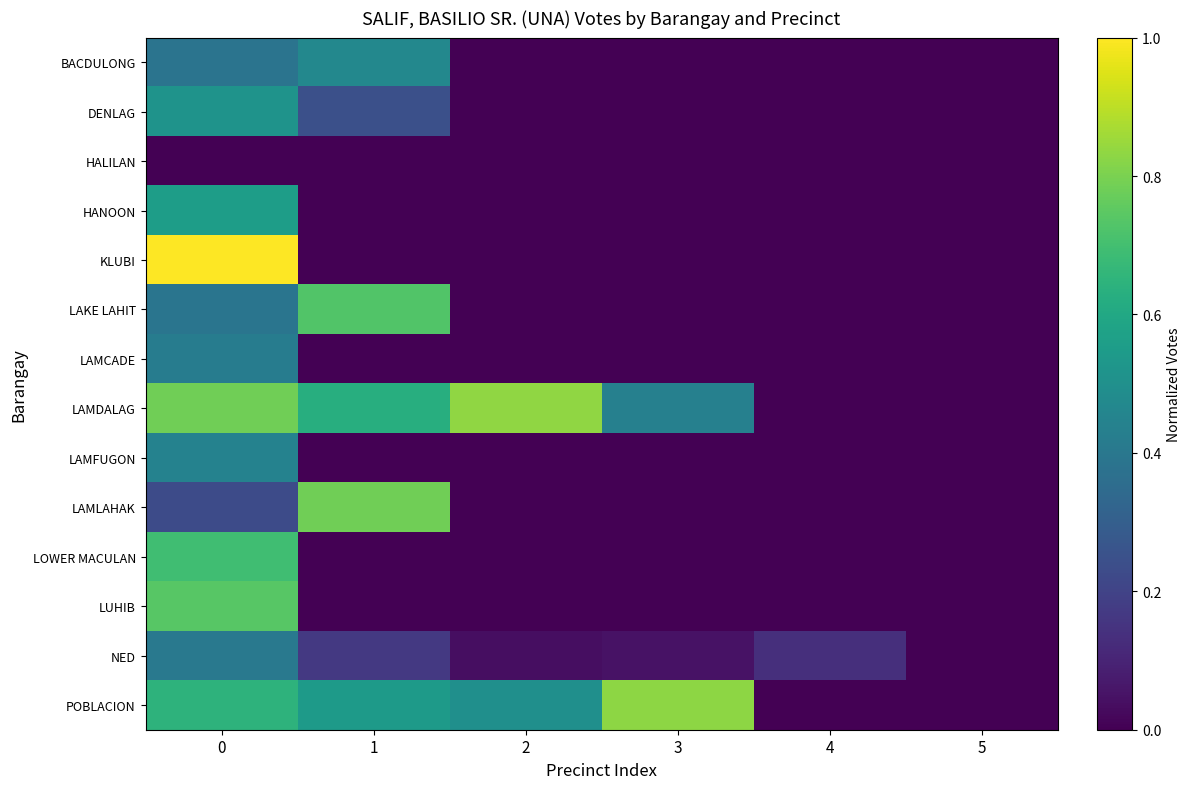

Reading right to left, list all the values displayed in this chart.

BACDULONG: 5=0.0	4=0.0	3=0.0	2=0.0	1=0.5	0=0.4
DENLAG: 5=0.0	4=0.0	3=0.0	2=0.0	1=0.2	0=0.5
HALILAN: 5=0.0	4=0.0	3=0.0	2=0.0	1=0.0	0=0.0
HANOON: 5=0.0	4=0.0	3=0.0	2=0.0	1=0.0	0=0.6
KLUBI: 5=0.0	4=0.0	3=0.0	2=0.0	1=0.0	0=1.0
LAKE LAHIT: 5=0.0	4=0.0	3=0.0	2=0.0	1=0.7	0=0.4
LAMCADE: 5=0.0	4=0.0	3=0.0	2=0.0	1=0.0	0=0.4
LAMDALAG: 5=0.0	4=0.0	3=0.4	2=0.8	1=0.6	0=0.8
LAMFUGON: 5=0.0	4=0.0	3=0.0	2=0.0	1=0.0	0=0.4
LAMLAHAK: 5=0.0	4=0.0	3=0.0	2=0.0	1=0.8	0=0.2
LOWER MACULAN: 5=0.0	4=0.0	3=0.0	2=0.0	1=0.0	0=0.7
LUHIB: 5=0.0	4=0.0	3=0.0	2=0.0	1=0.0	0=0.7
NED: 5=0.0	4=0.1	3=0.1	2=0.0	1=0.2	0=0.4
POBLACION: 5=0.0	4=0.0	3=0.8	2=0.5	1=0.5	0=0.6